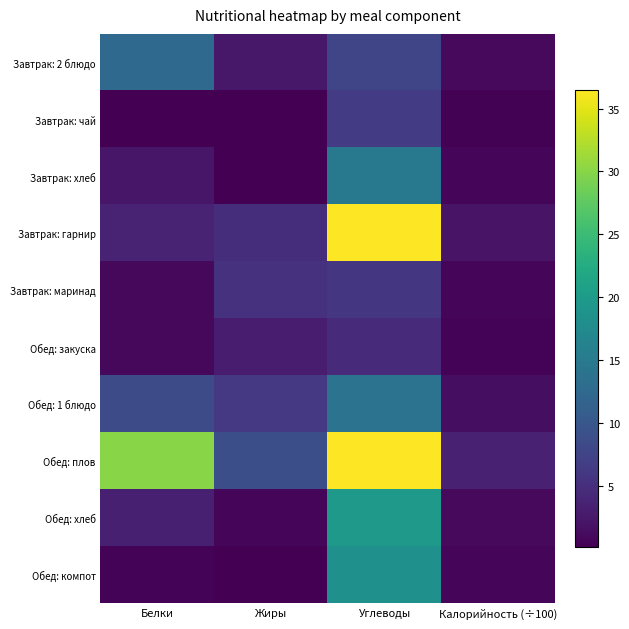

List the series in order of their peak value, lowest first.

Обед: закуска, Завтрак: маринад, Завтрак: чай, Завтрак: 2 блюдо, Обед: 1 блюдо, Завтрак: хлеб, Обед: компот, Обед: хлеб, Завтрак: гарнир, Обед: плов